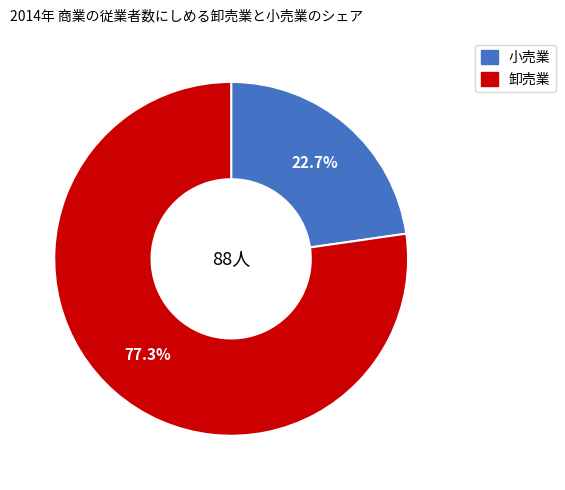

Does any single category account for the majority?

Yes